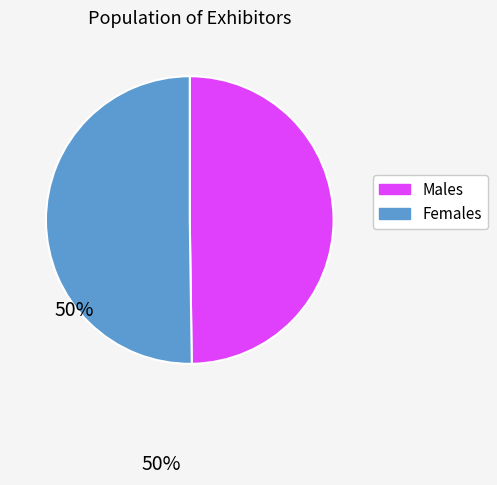

What is the ratio of the value at Females to the value at Males?

1.0